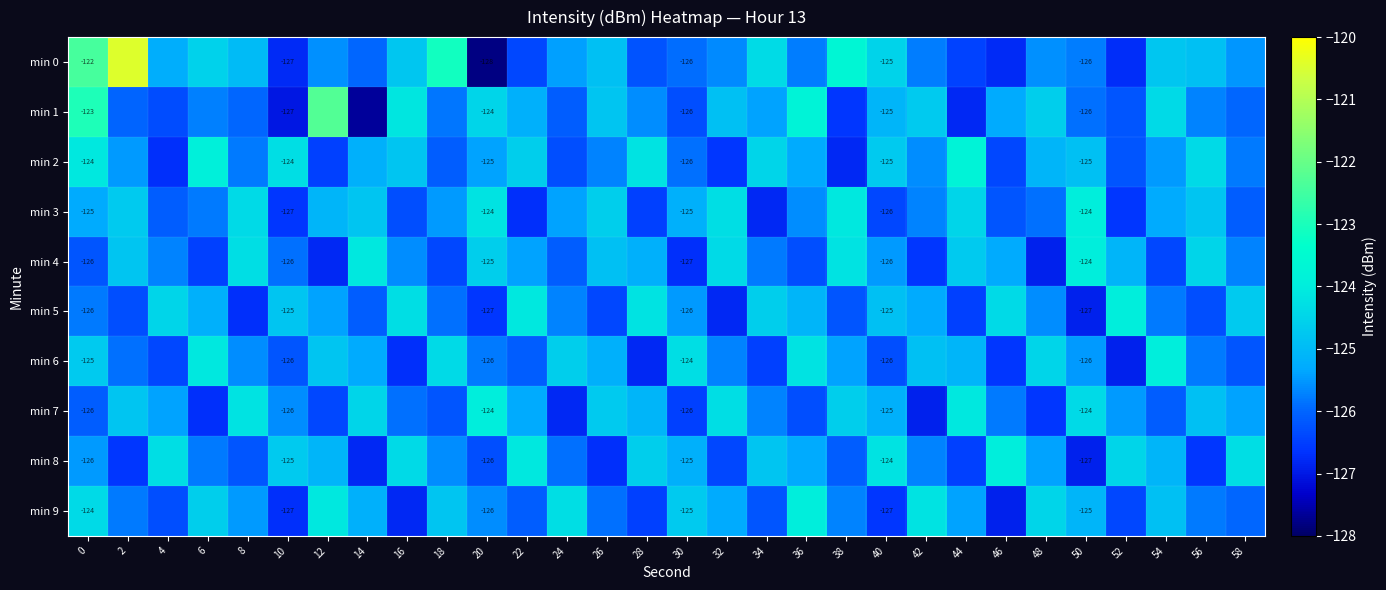

Where is min 4 nearest to the value -125?

26